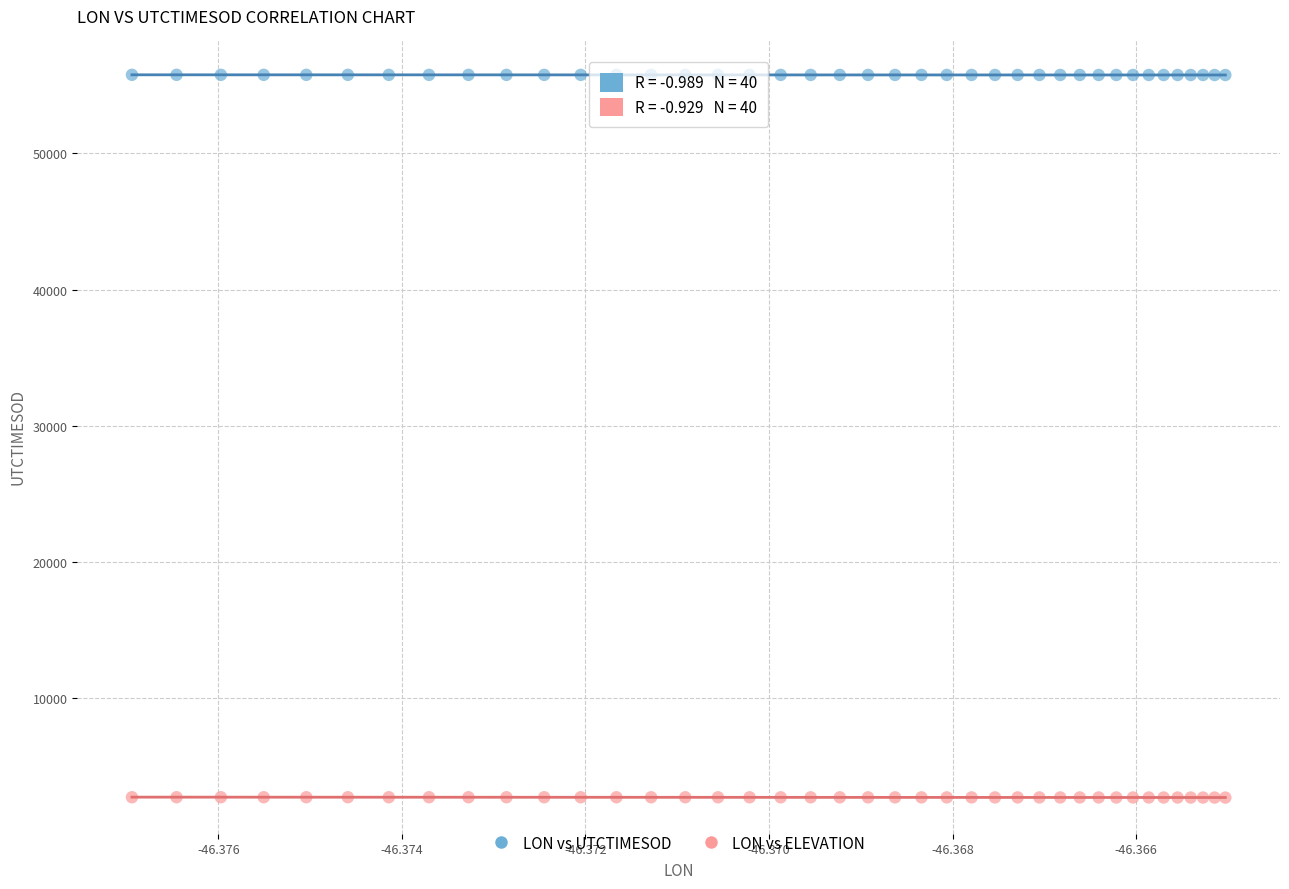

Which series contains the lowest Y value?

LON vs ELEVATION